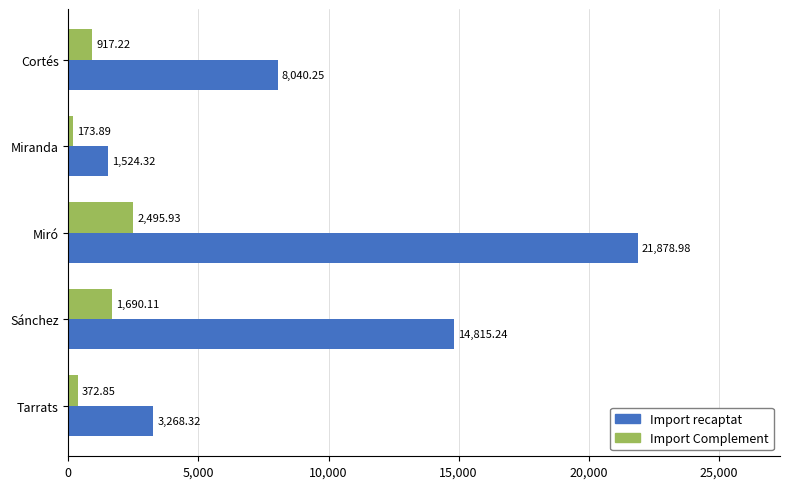

Is the value of Import recaptat at Cortés greater than the value of Import Complement at Cortés?

Yes